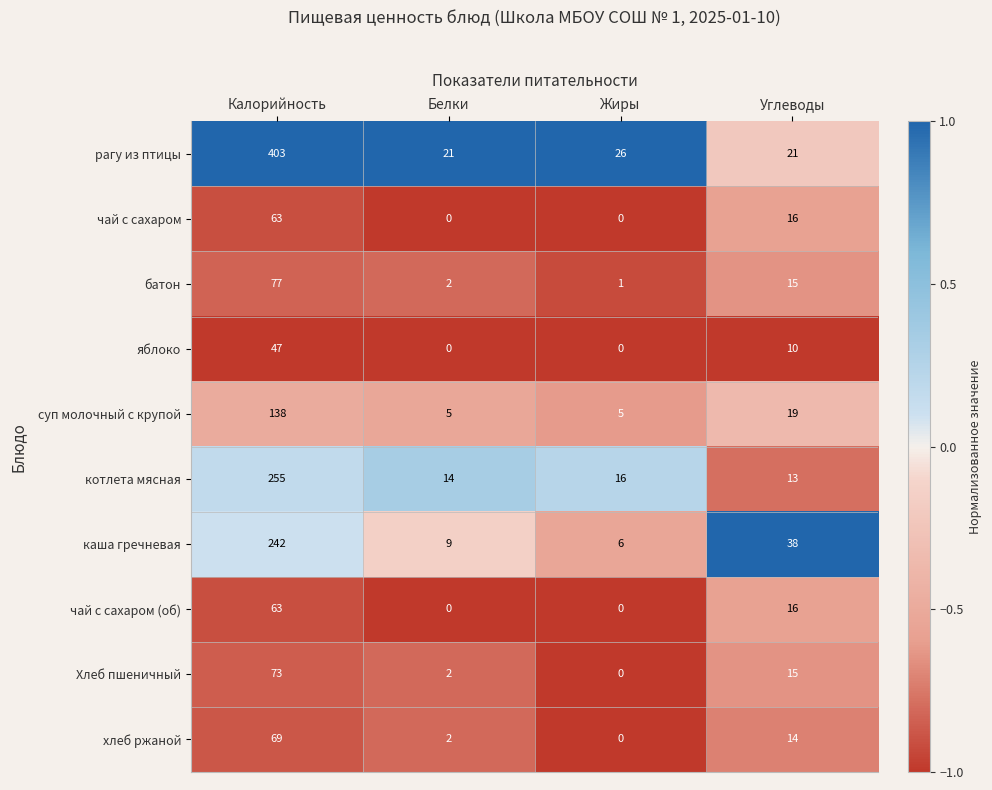

Which series has the largest total across all categories?

рагу из птицы